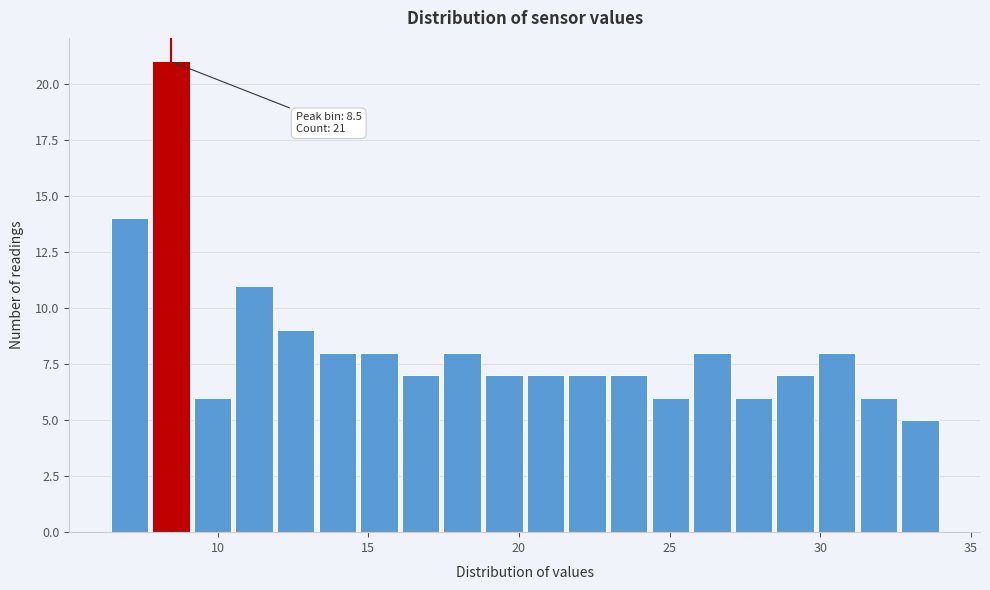

Read against the x-axis, roughly where is the centre of the tallest bar?

8.5